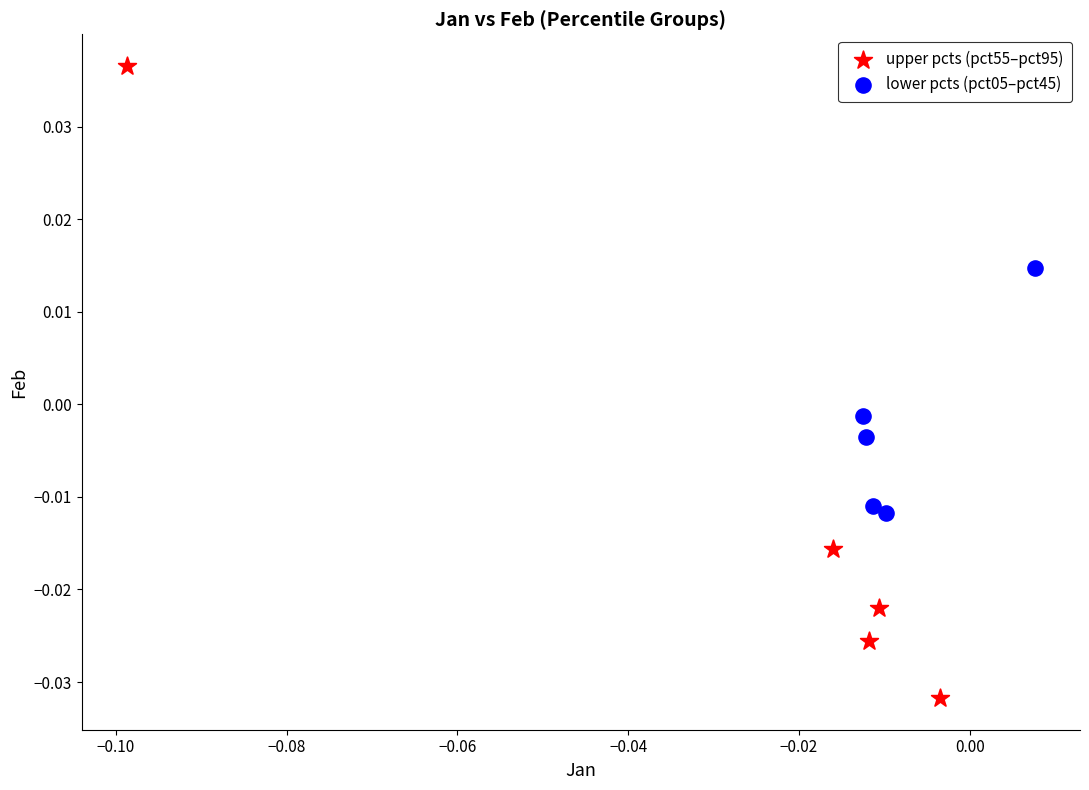

Which series has the largest Y range (max minus min)?

upper pcts (pct55–pct95)